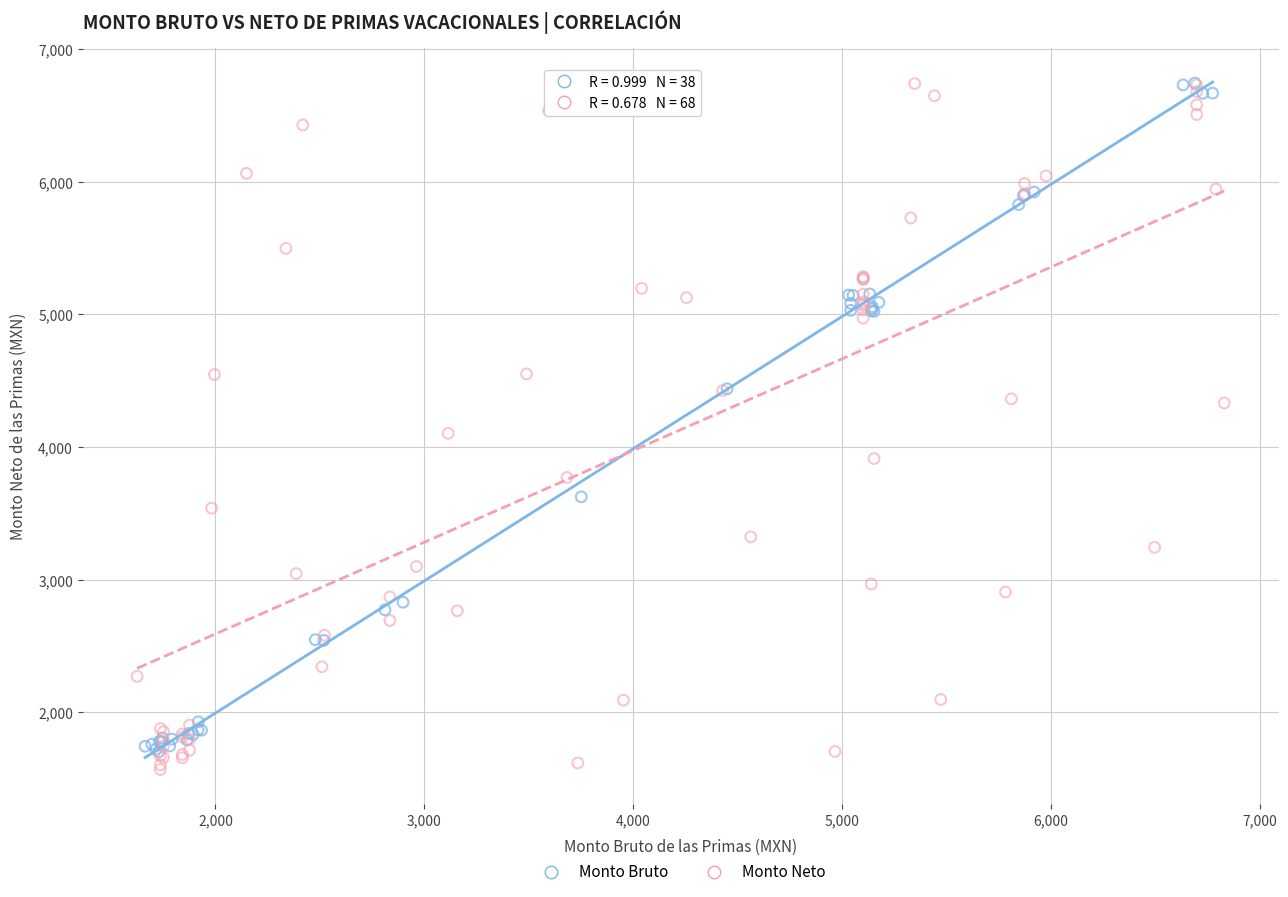

What are all the series names shown in the legend?

Monto Bruto, Monto Neto